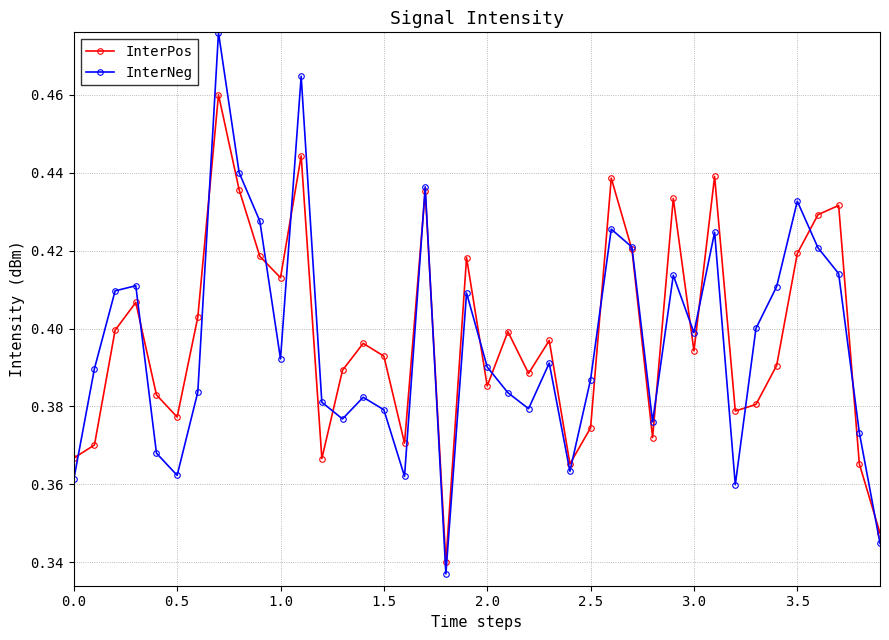

How many interior local peaks does the InterPos series have?

12